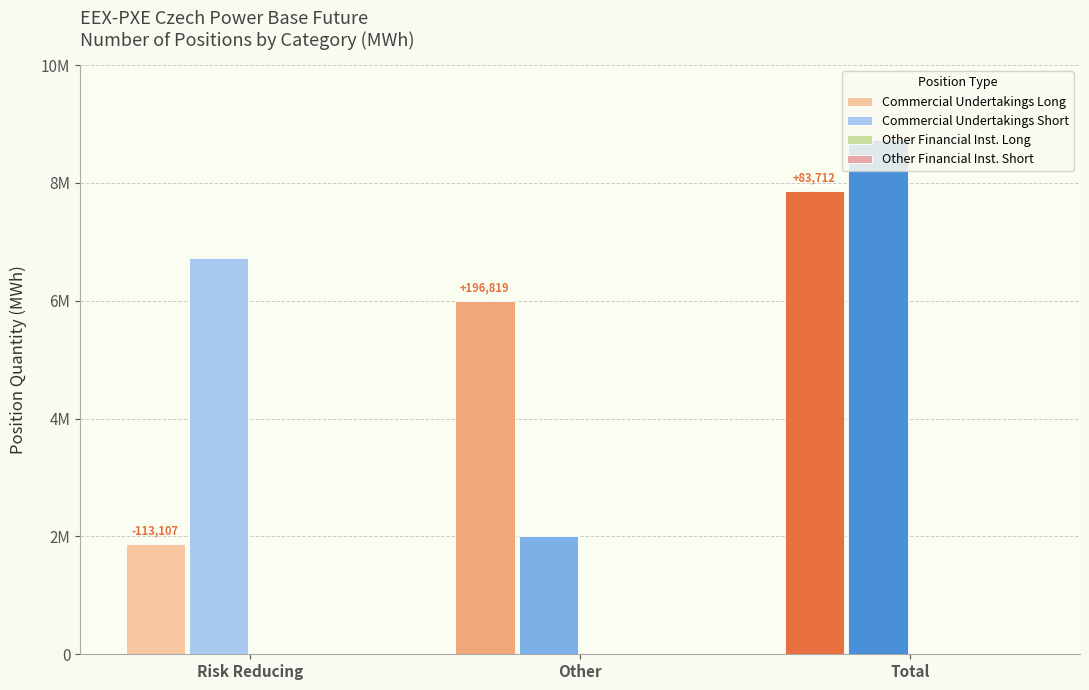

At Other, list the series in order from smallest to largest.

Other Financial Inst. Long, Other Financial Inst. Short, Commercial Undertakings Short, Commercial Undertakings Long